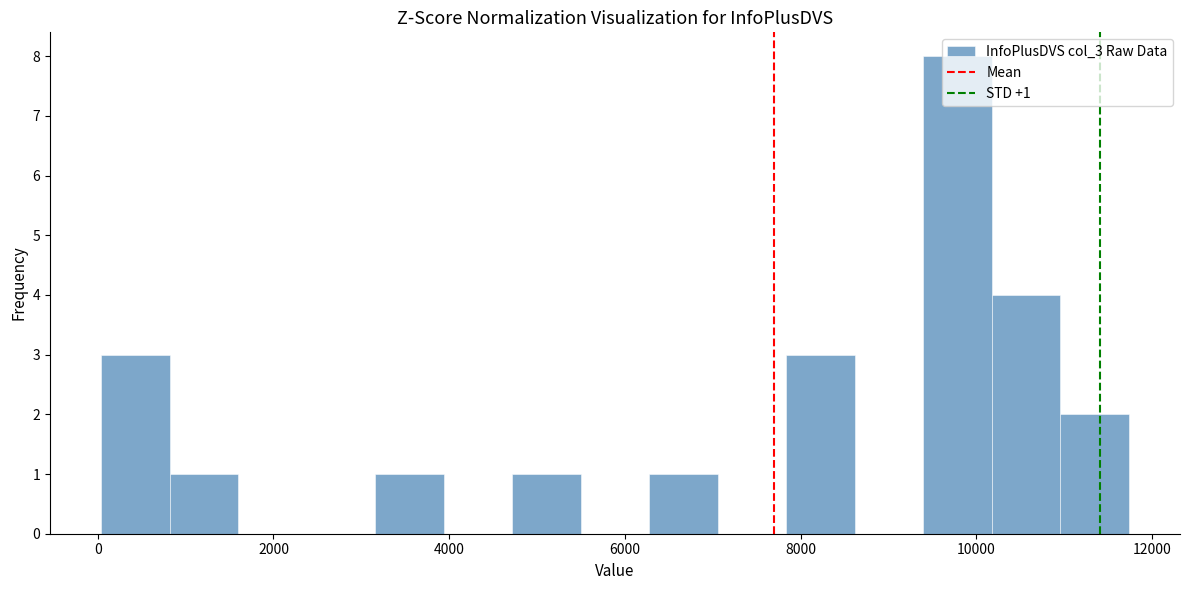

Read against the x-axis, roughly where is the centre of the tallest bar?

9800